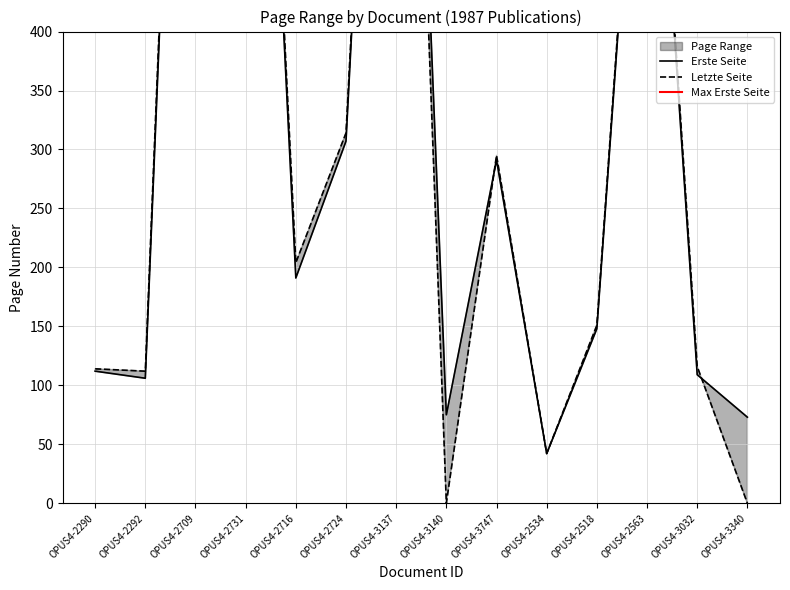

What is the total value across all series at OPUS4-3747?

586.0